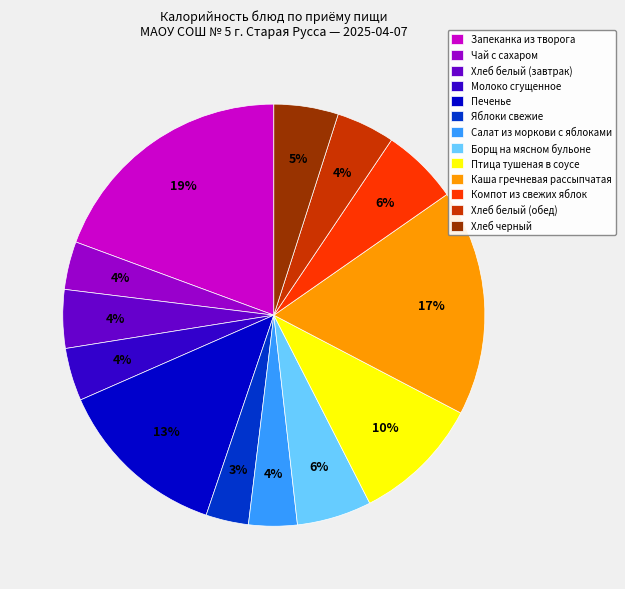

The Запеканка из творога slice represents 7% of the pie. True or false?

False